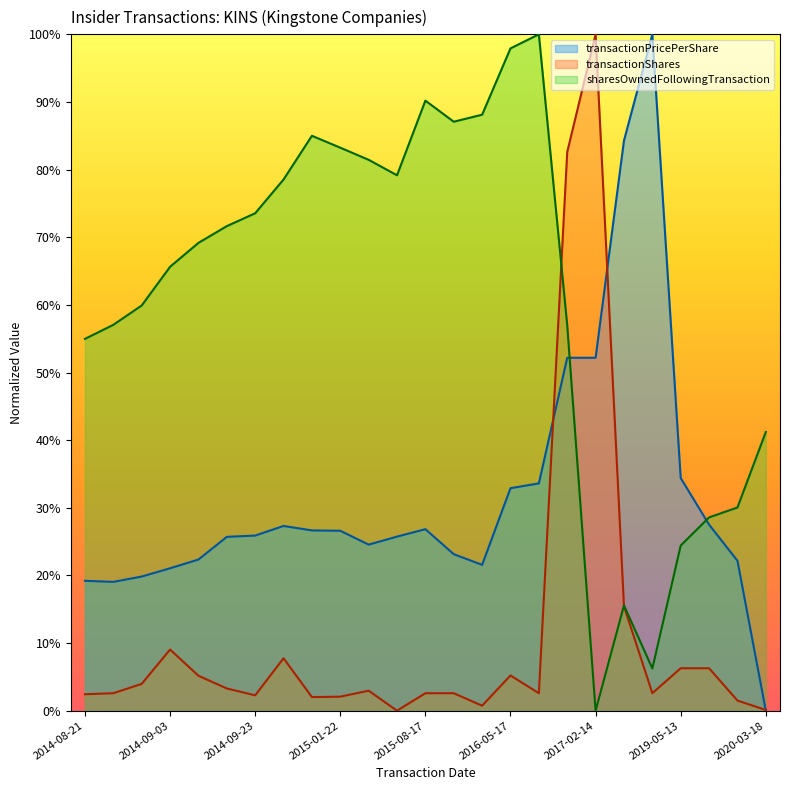

Reading left to right, list all the values displayed in this chart.

transactionPricePerShare: 19.2	19.0	19.8	21.1	22.3	25.7	25.9	27.3	26.7	26.6	24.6	25.7	26.8	23.1	21.6	32.9	33.6	52.2	52.2	84.3	100.0	34.4	27.5	22.2	0.0
transactionShares: 2.4	2.6	4.0	9.0	5.2	3.3	2.3	7.8	2.0	2.1	3.0	0.0	2.6	2.6	0.7	5.2	2.6	82.6	100.0	15.4	2.6	6.3	6.3	1.5	0.1
sharesOwnedFollowingTransaction: 55.0	57.1	59.9	65.6	69.2	71.6	73.5	78.5	85.0	83.2	81.4	79.2	90.2	87.1	88.1	97.9	100.0	57.0	0.0	15.6	6.2	24.4	28.6	30.0	41.2